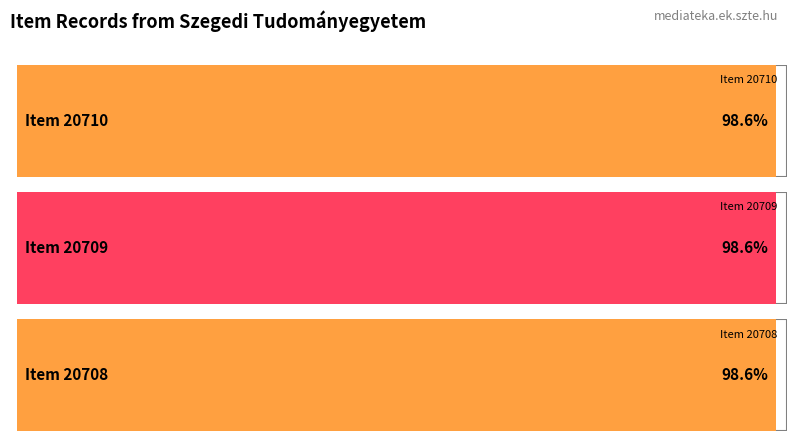

Which label corresponds to the smallest value in the chart?

Item 20708